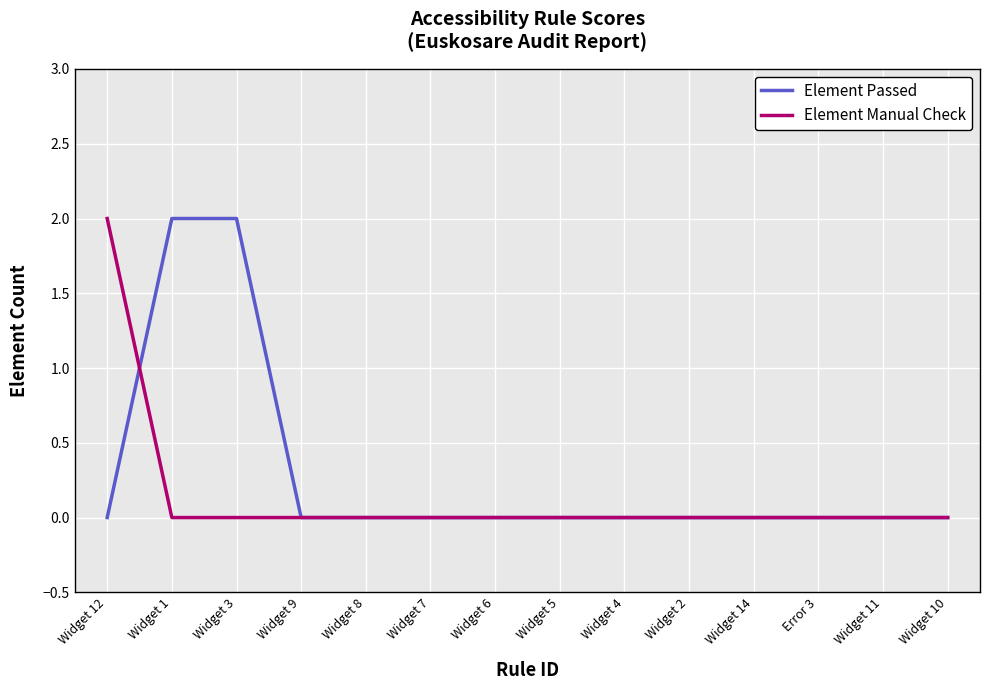

Between Widget 12 and Widget 8, which series saw the biggest shift?

Element Manual Check